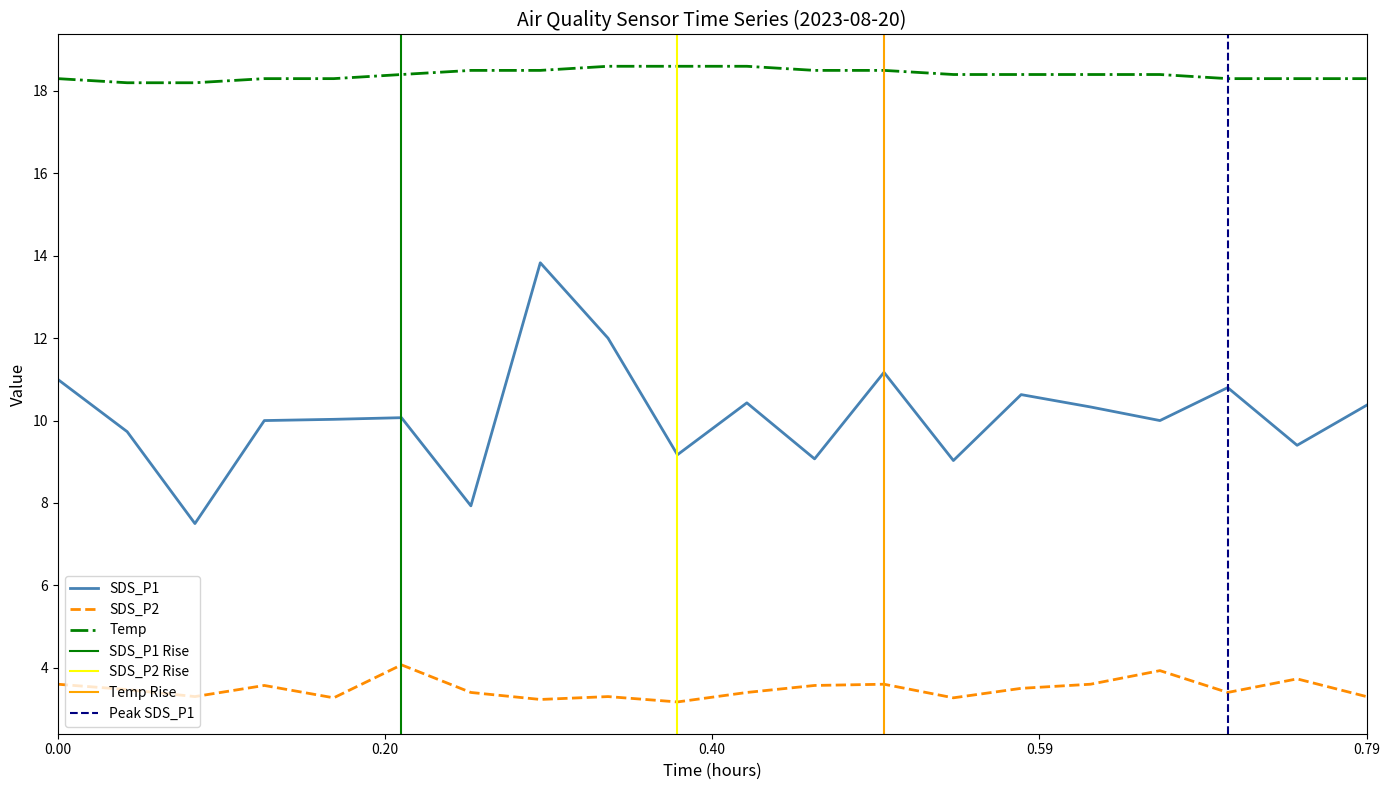

Which series has the widest spread of values?

SDS_P1